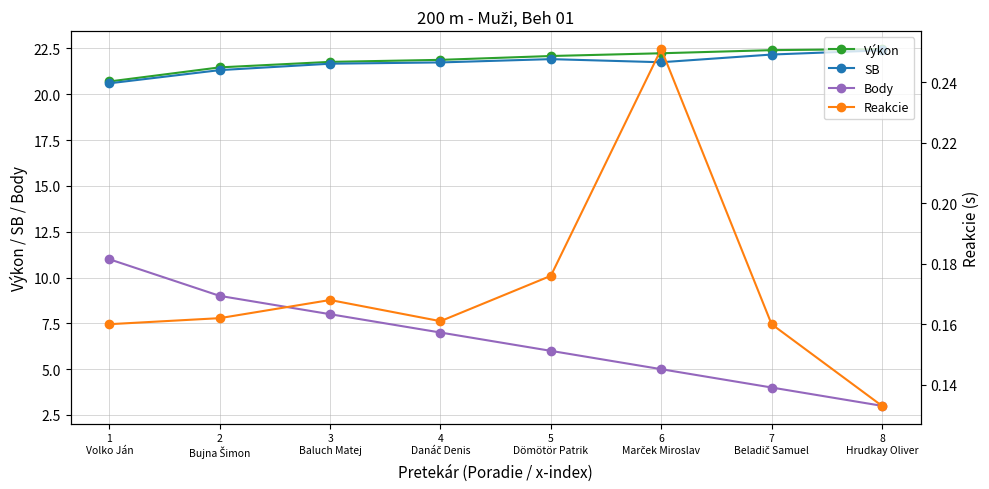

What are all the series names shown in the legend?

Výkon, SB, Body, Reakcie